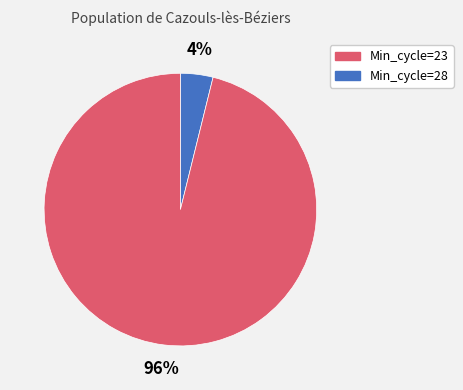

Is there a majority slice in this chart?

Yes